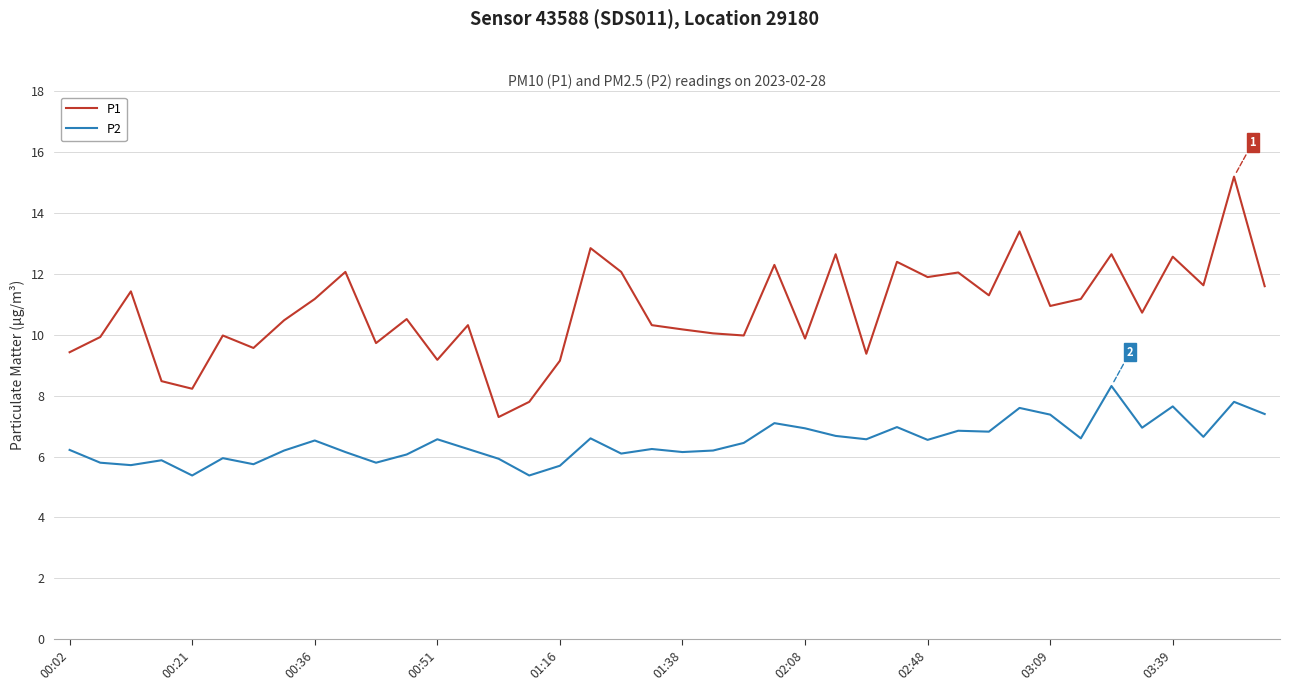

What is the difference between the maximum and minimum values in the P2 series?

2.9